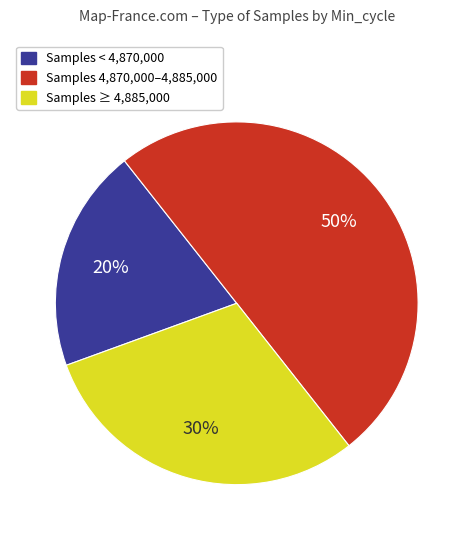

To the nearest percent, what is the difference between the largest and smallest slice percentages?

30%